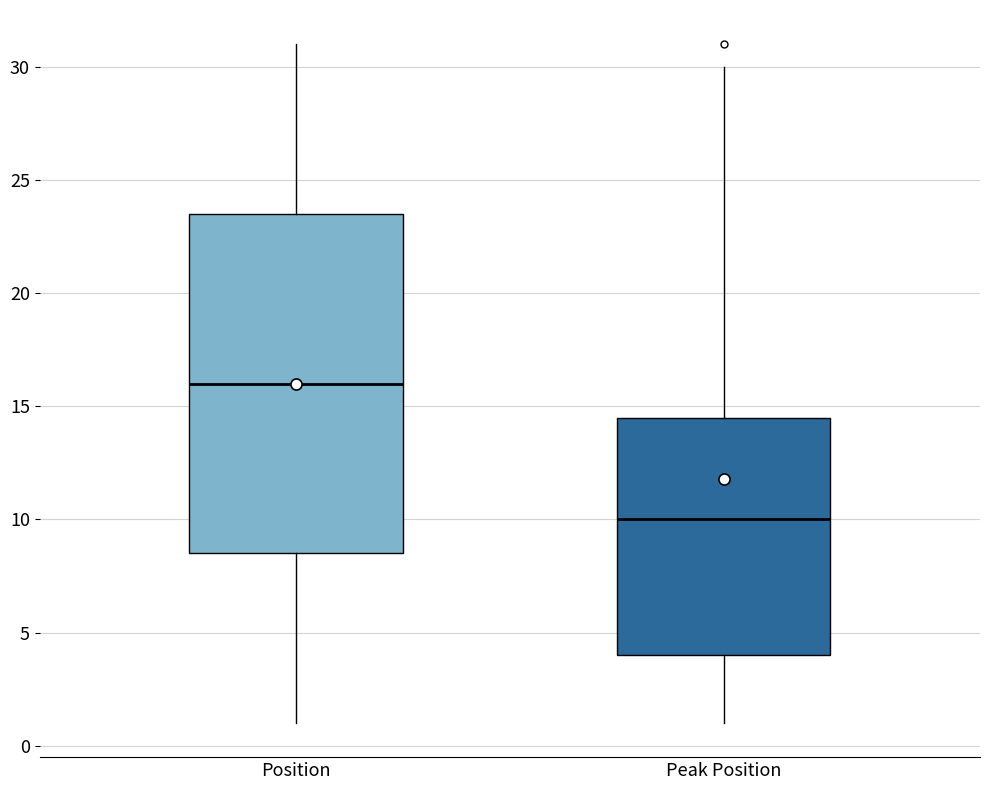

Which box is the tallest, from its lower edge to its upper edge?

Position